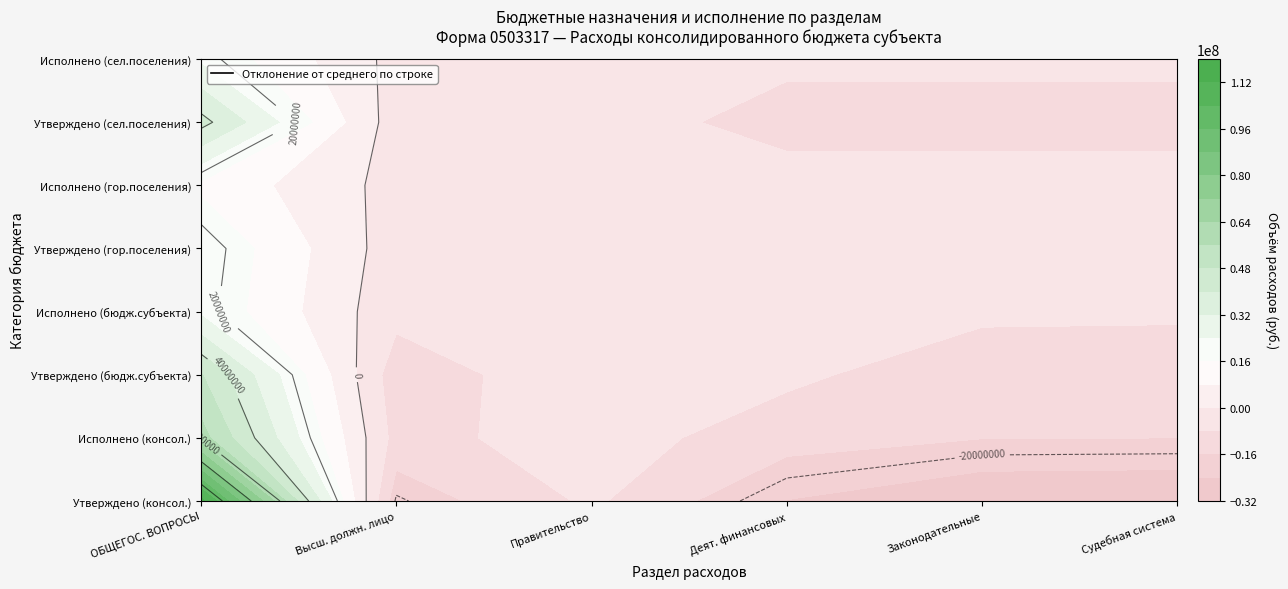

How many data points in ОБЩЕГОСУДАРСТВЕННЫЕ ВОПРОСЫ are above 54610780?

4